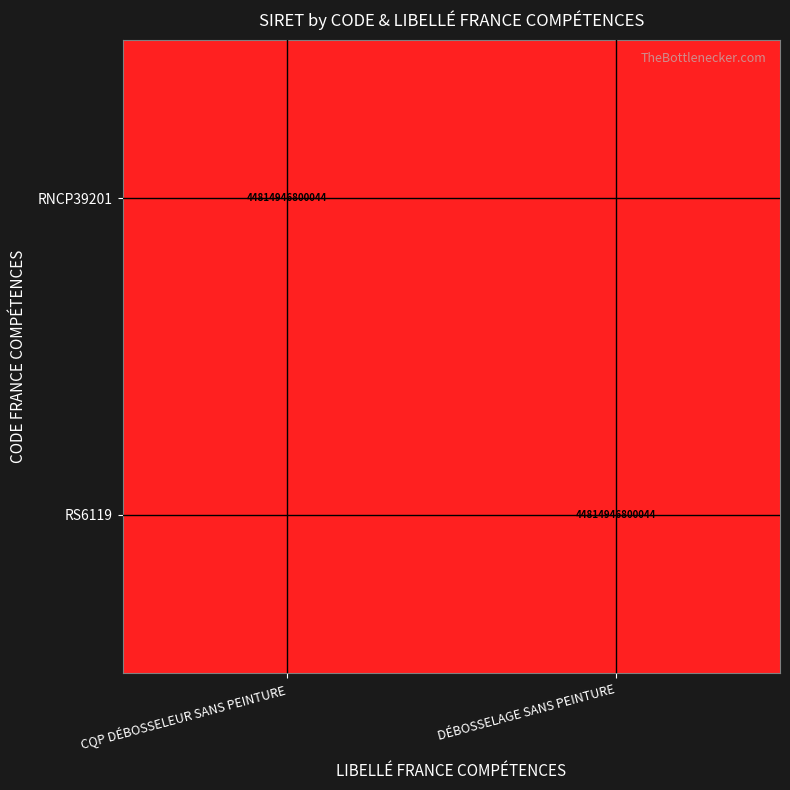

The value of RS6119 at DÉBOSSELAGE SANS PEINTURE is 64287926115621. True or false?

False